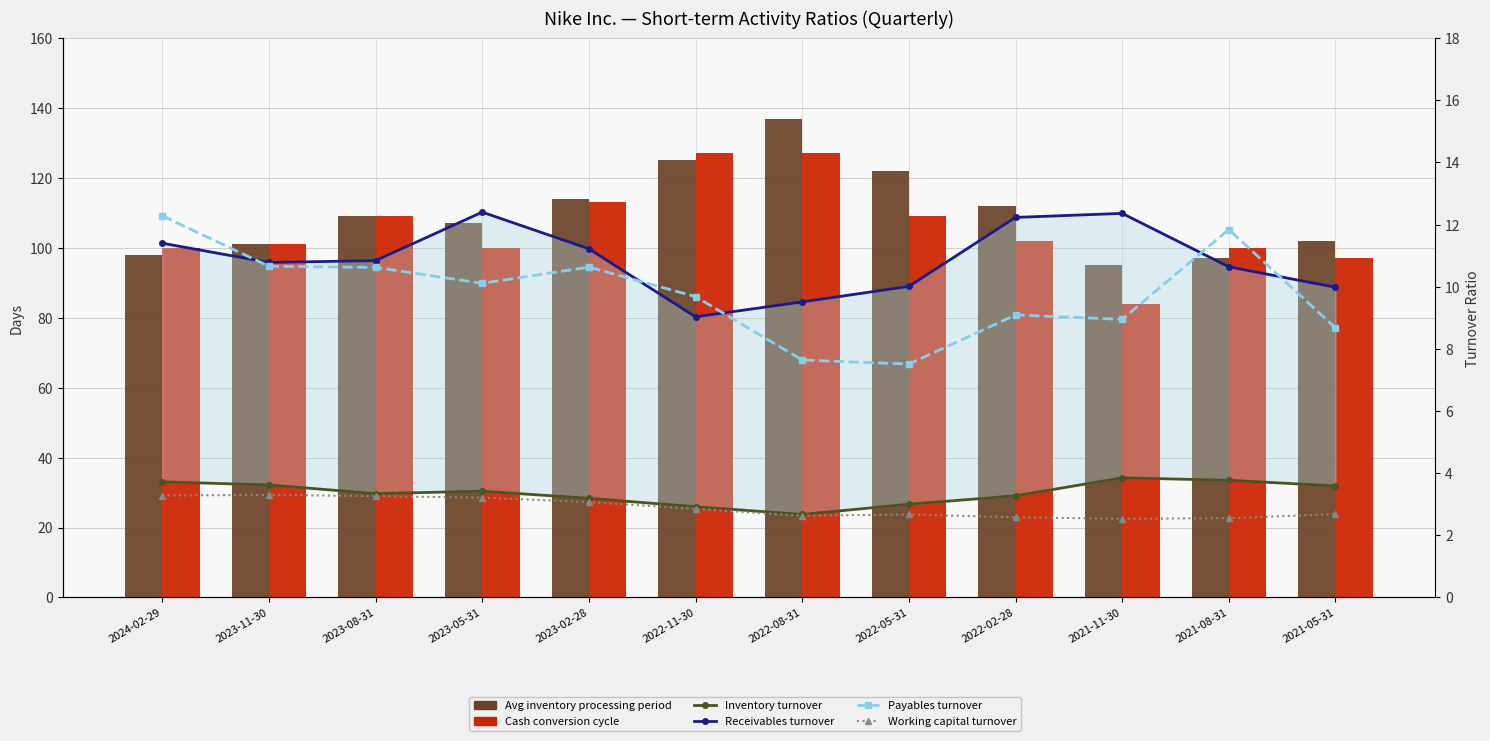

What is the smallest value displayed?

2.5